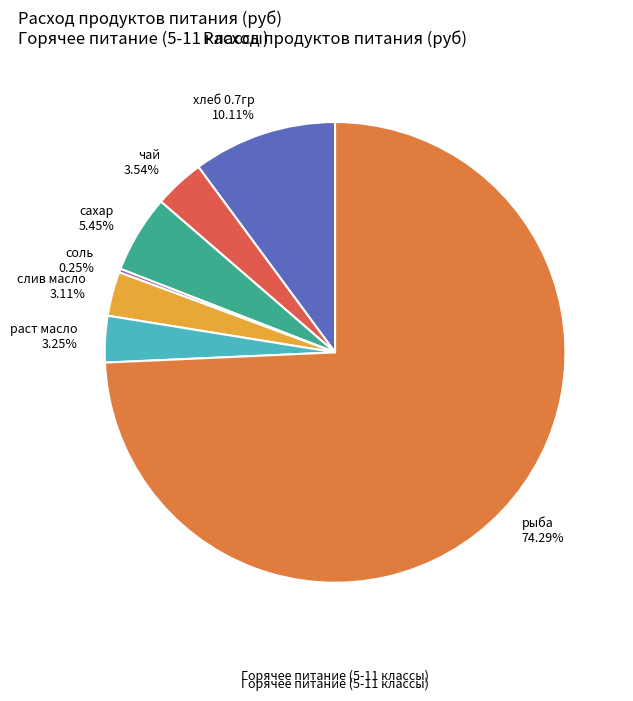

Does any single category account for the majority?

Yes